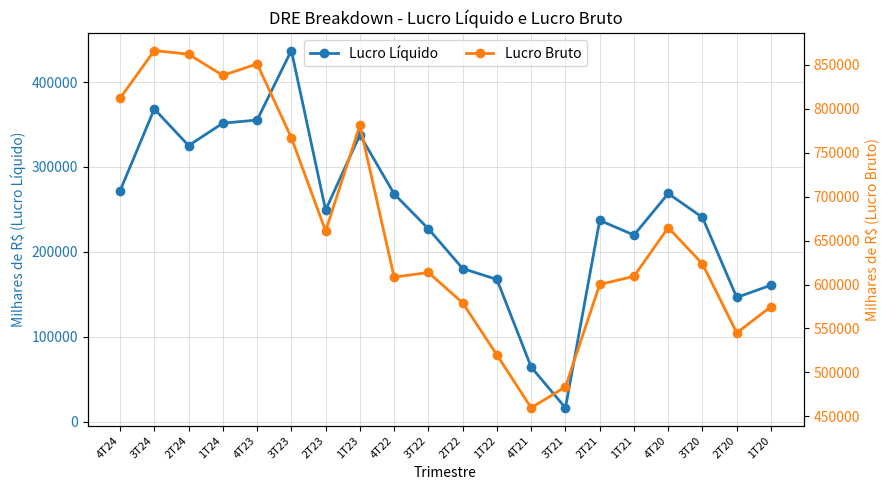

What is the label of the 4th point from the right?

4T20